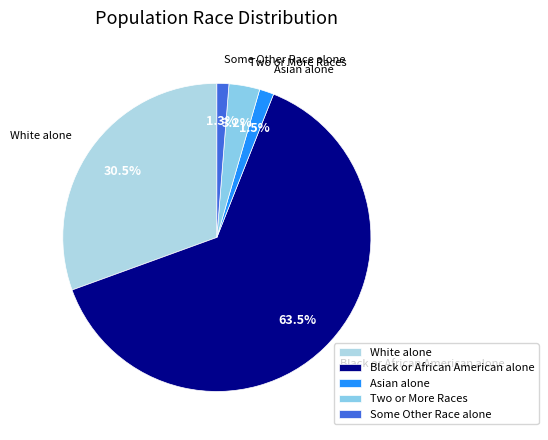

Does Two or More Races account for over 50% of the chart?

No